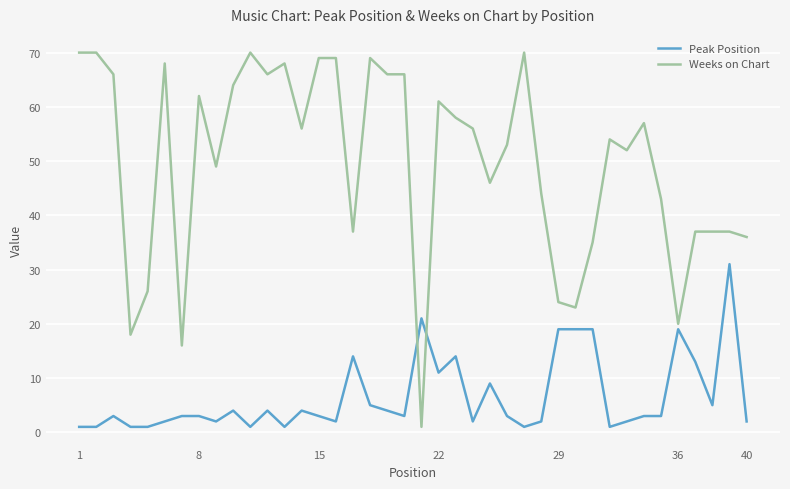

Which series has the largest total across all categories?

Weeks on Chart